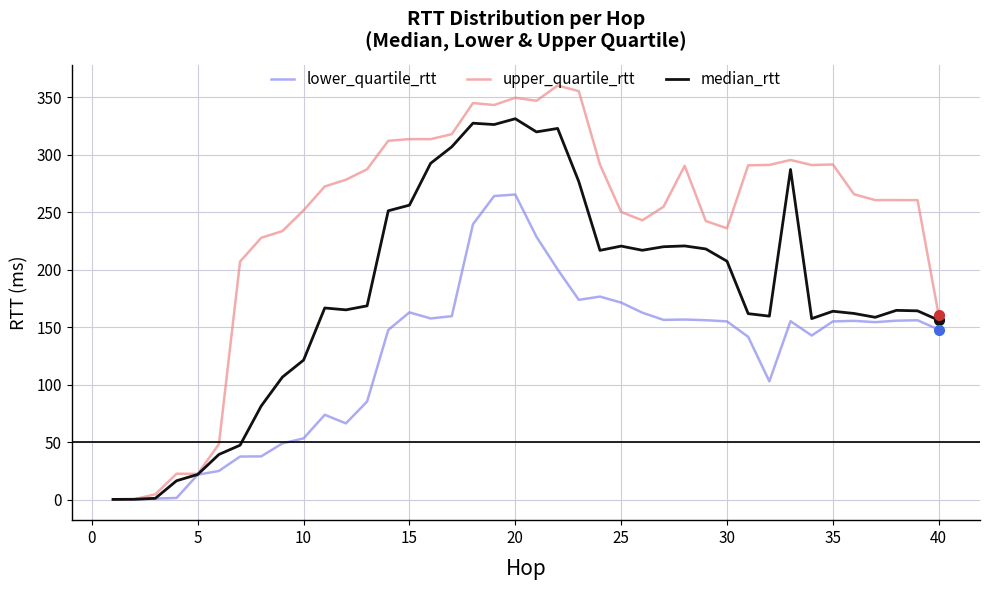

What is the maximum value for lower_quartile_rtt?

265.4